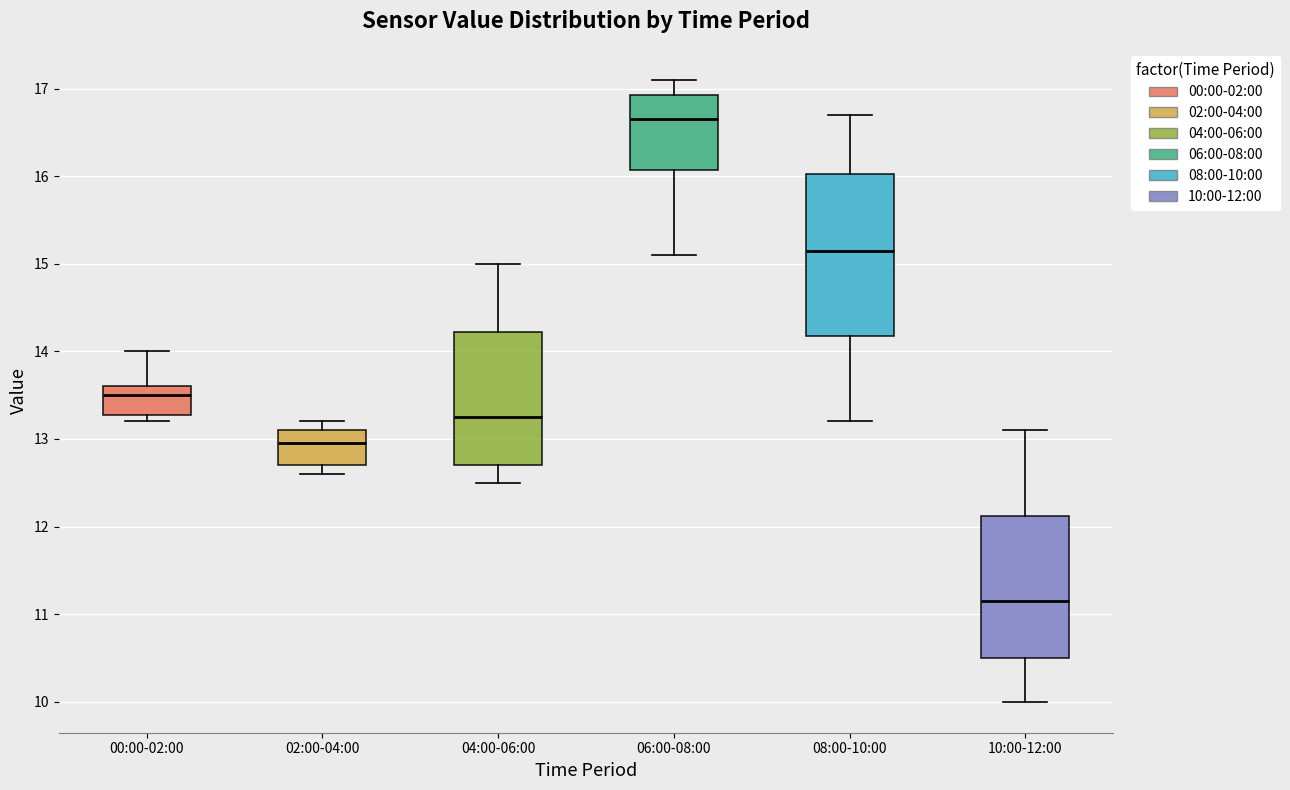

Comparing the boxes themselves (not the whiskers), which one is the tallest?

08:00-10:00